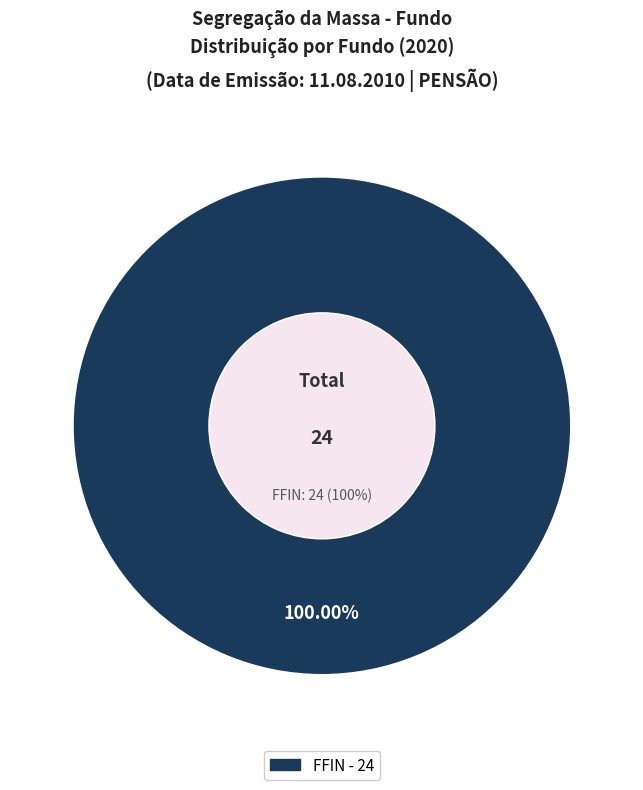

What percentage do FPREV and FFIN together represent?

100.0%